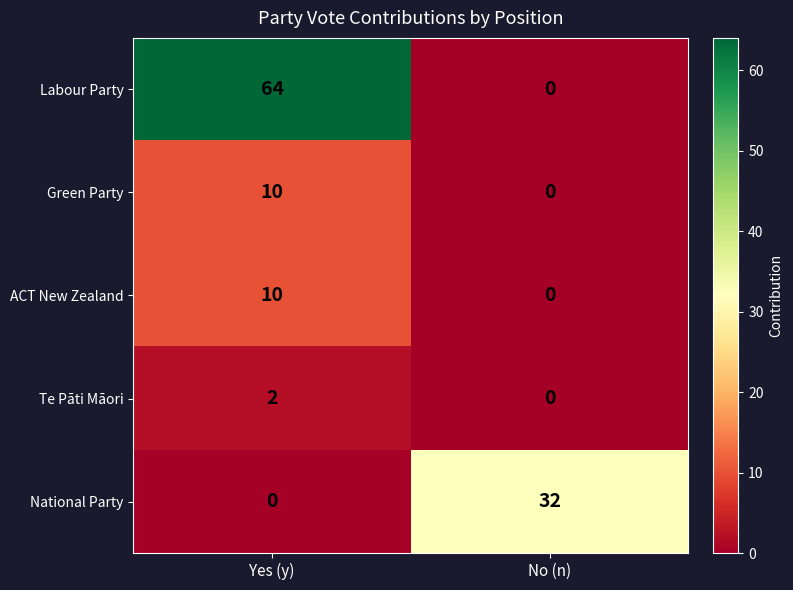

What is the greatest value displayed?

64